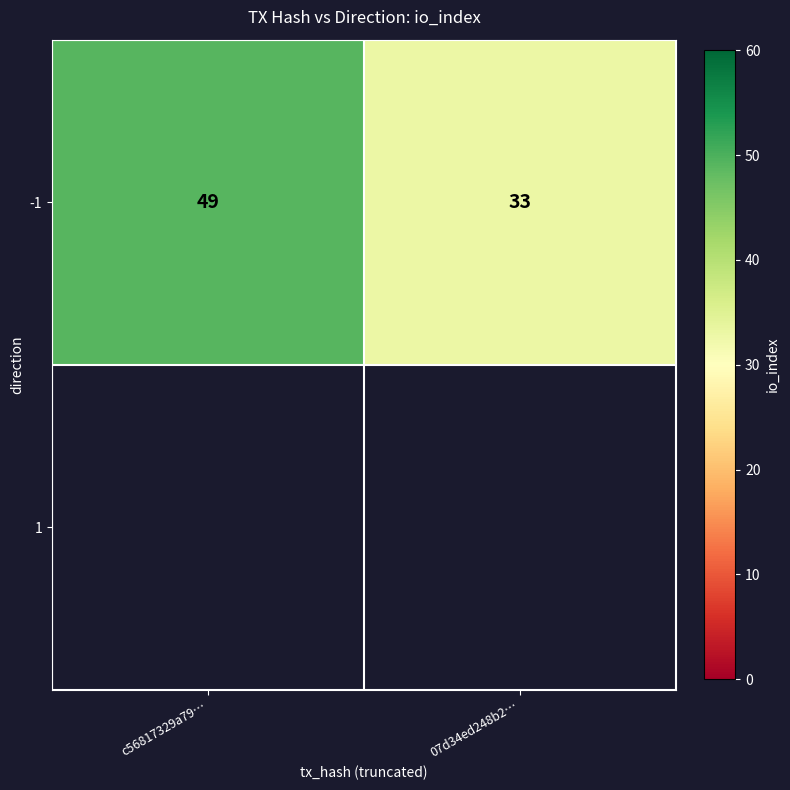

At which category does the chart reach its minimum across all series?

07d34ed248b2…